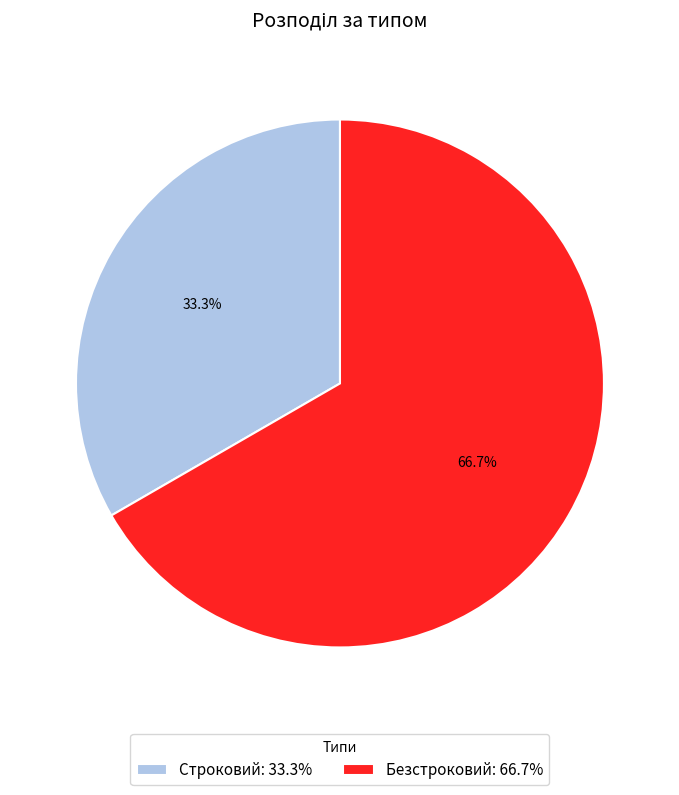

True or false: Безстроковий accounts for 57% of the total.

False